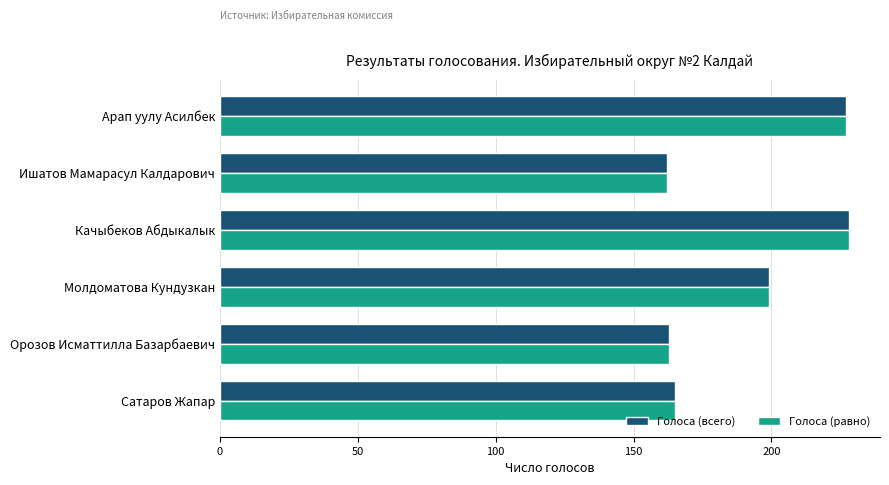

At how many categories does at least one series exceed 196?

3